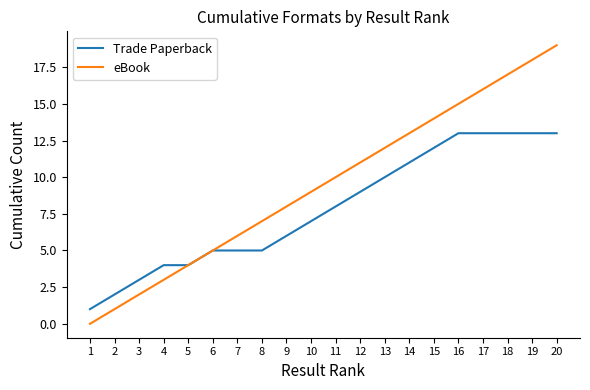

Count the number of data series in this chart.

2